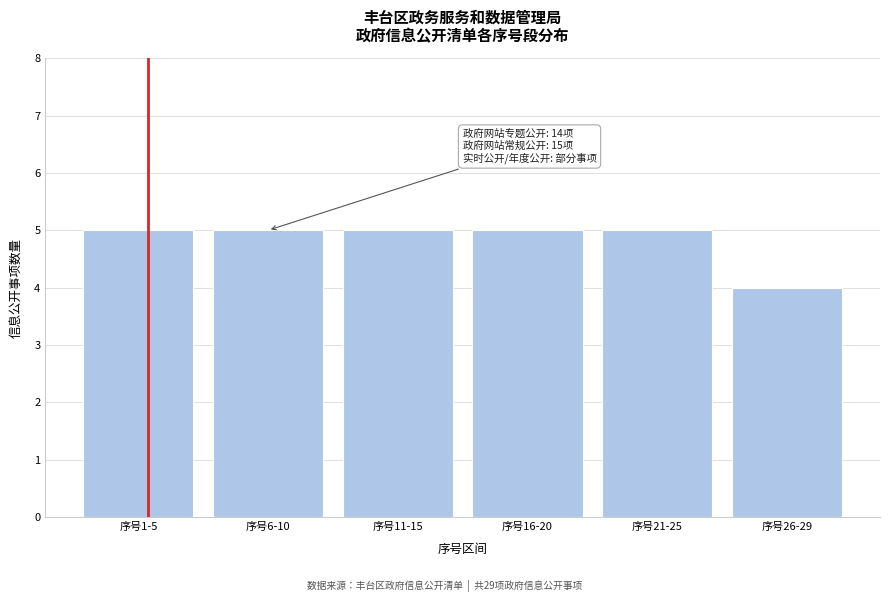

Reading left to right, extract all data points from this chart.

5	5	5	5	5	4